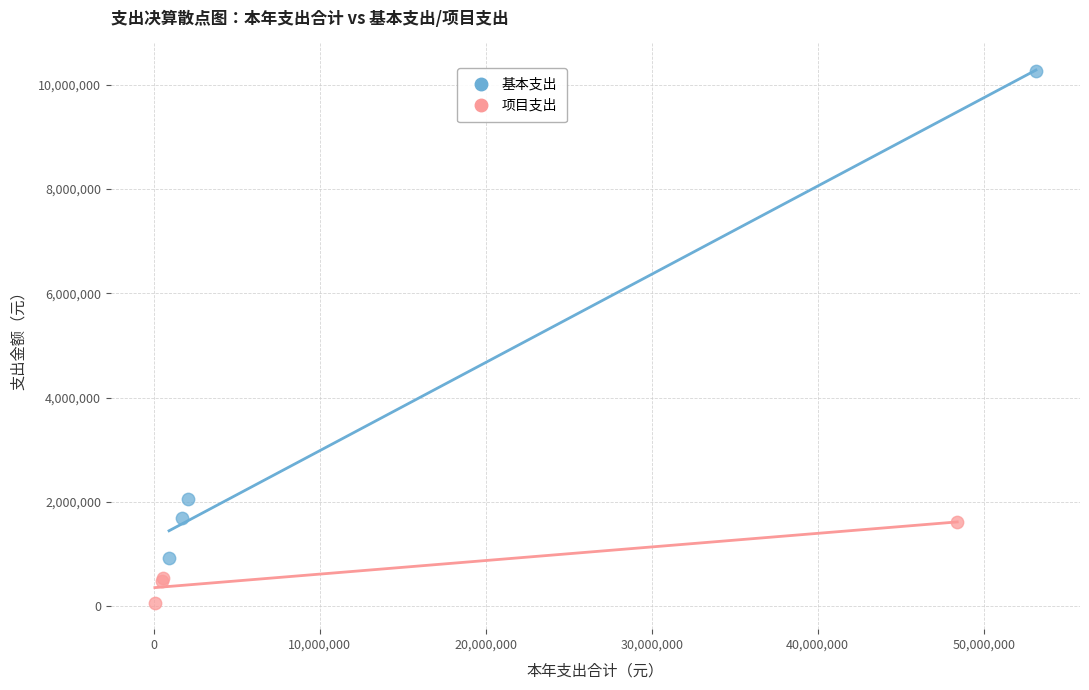

Which series contains the lowest Y value?

项目支出